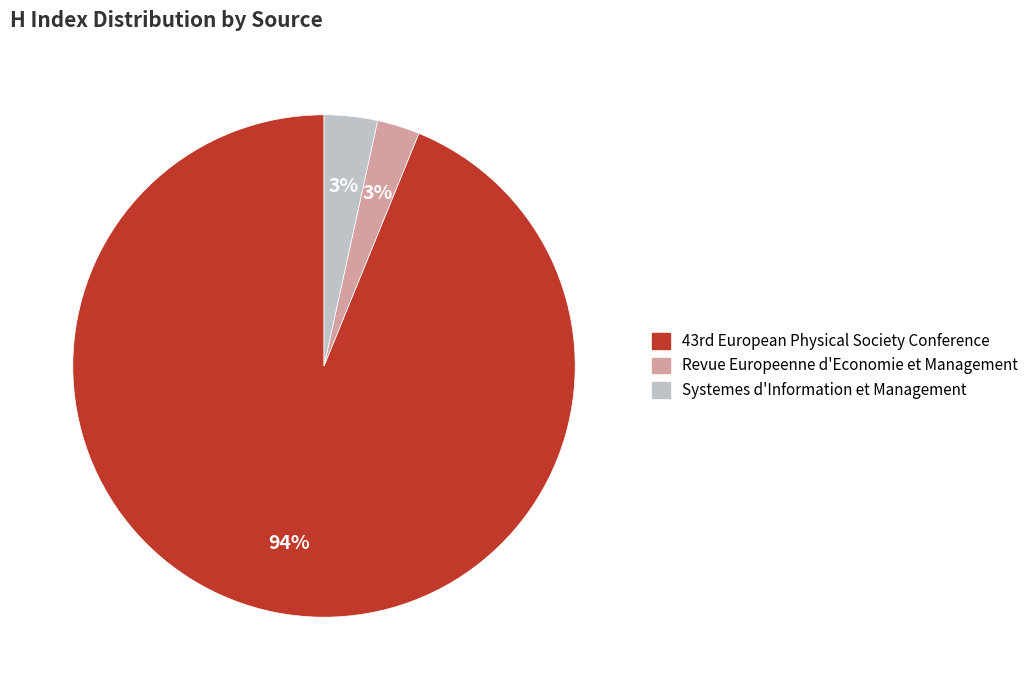

Count the number of slices in the pie.

3